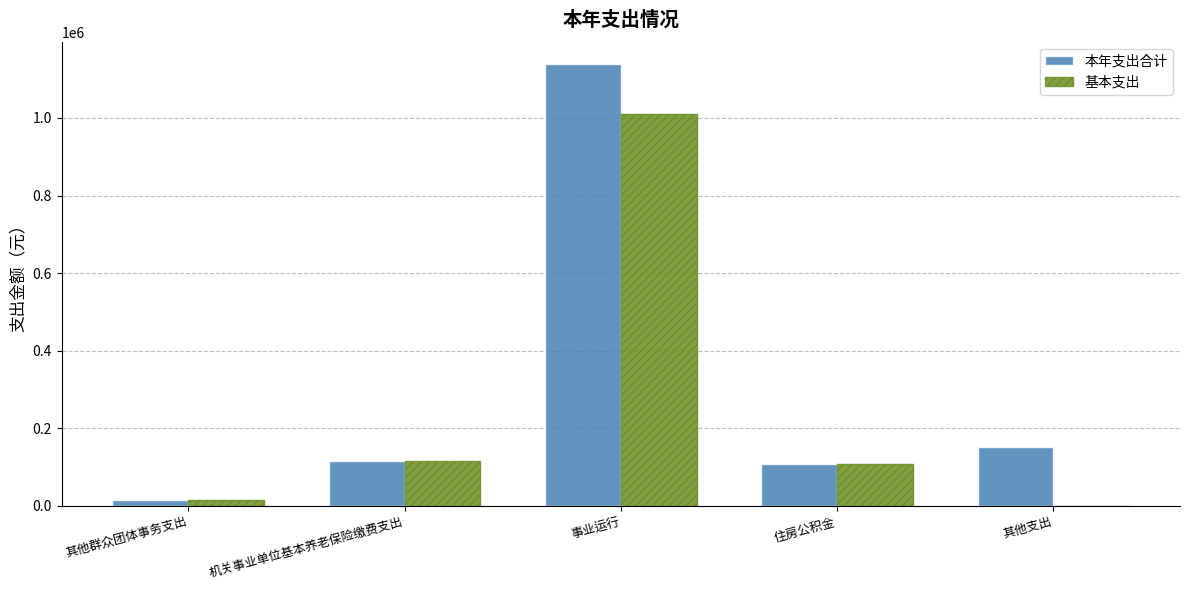

The 本年支出合计 series shows 57051.0 at 住房公积金. True or false?

False